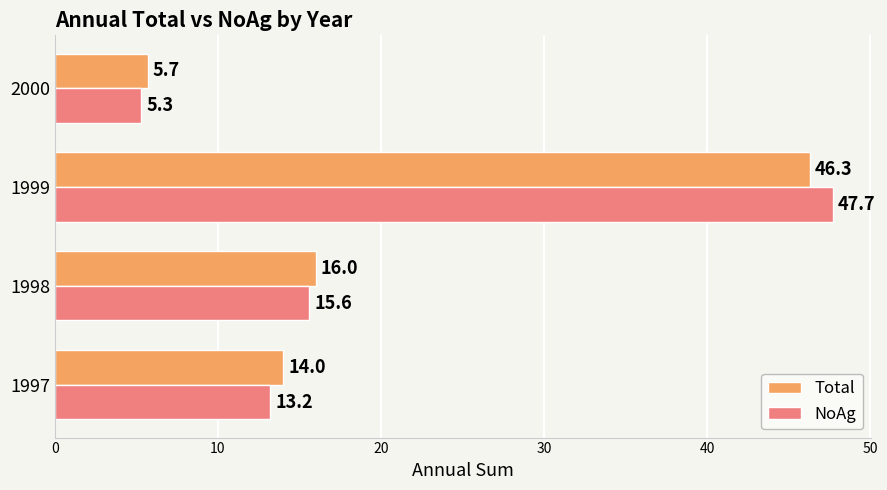

What is the lowest value of the Total series?

5.7